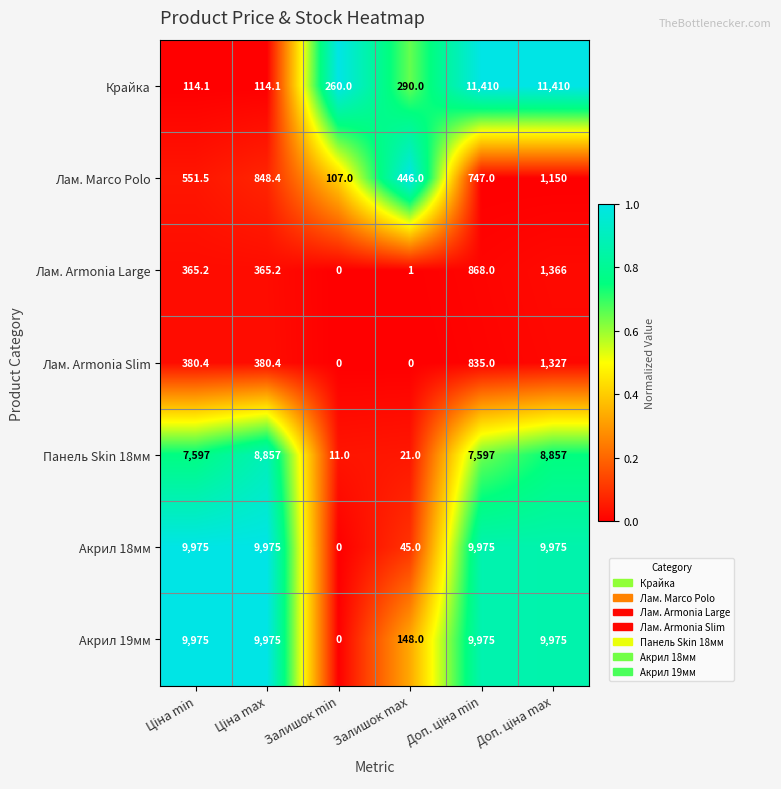

What is the lowest value of the Лам. Marco Polo series?

107.0